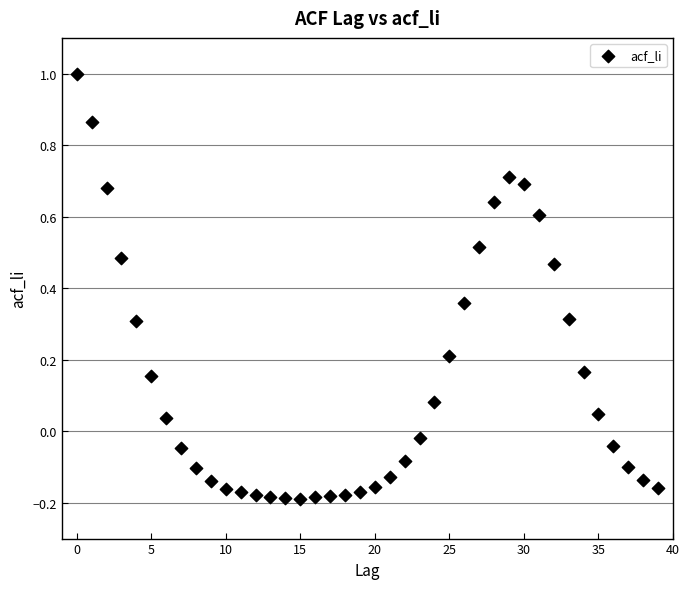

What is the range of Y values (max minus min)?

1.2